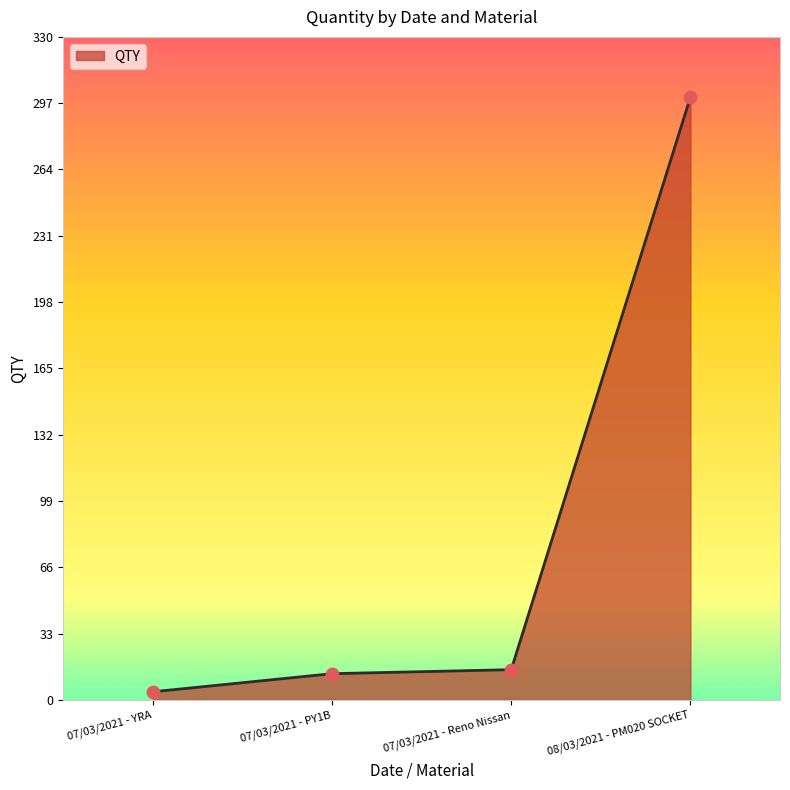

Approximately how many times larger is the value at 08/03/2021 - PM020 SOCKET compared to 07/03/2021 - Reno Nissan?

20.0